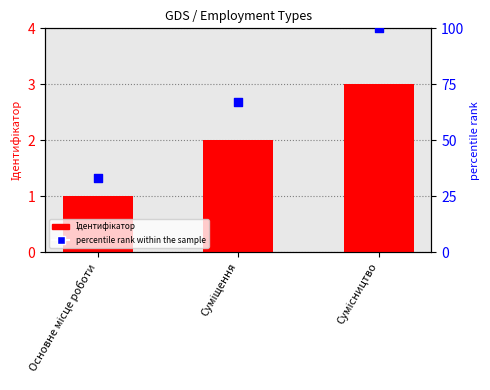

Which series reaches the maximum Y coordinate?

percentile rank within the sample